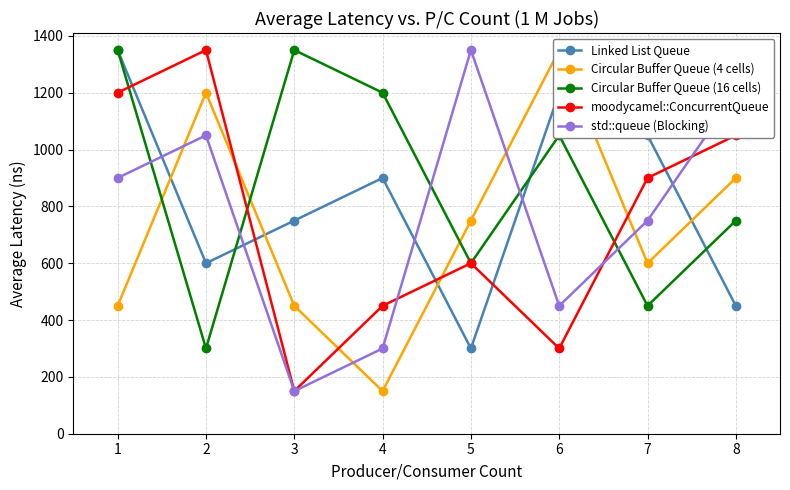

Reading left to right, what are all the values shown in this chart?

Linked List Queue: 1350	600	750	900	300	1200	1050	450
Circular Buffer Queue (4 cells): 450	1200	450	150	750	1350	600	900
Circular Buffer Queue (16 cells): 1350	300	1350	1200	600	1050	450	750
moodycamel::ConcurrentQueue: 1200	1350	150	450	600	300	900	1050
std::queue (Blocking): 900	1050	150	300	1350	450	750	1200